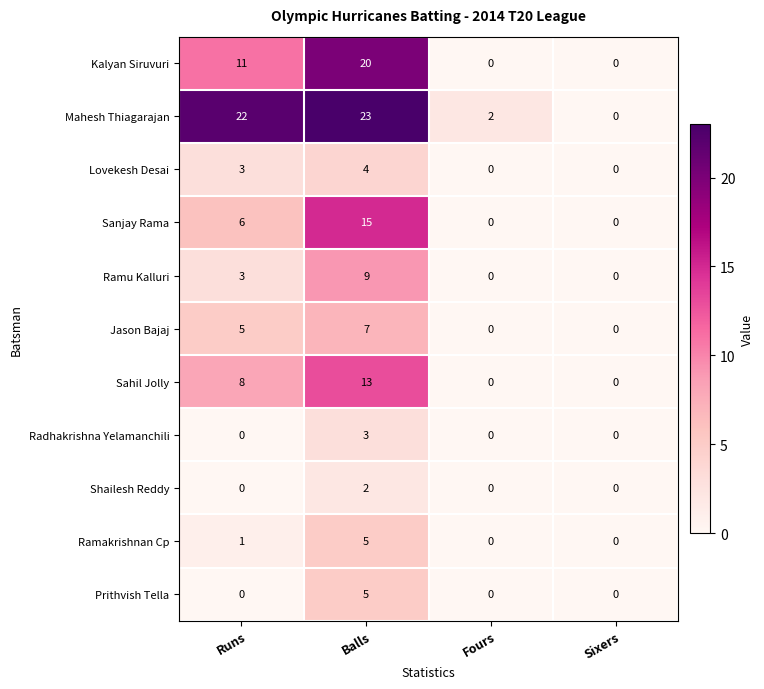

What is the difference between the maximum and second lowest values in the Radhakrishna Yelamanchili series?

3